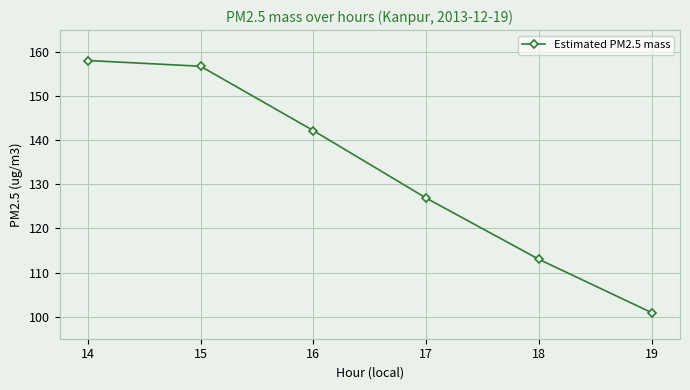

Is it true that the value at 18 is 22.8?

False